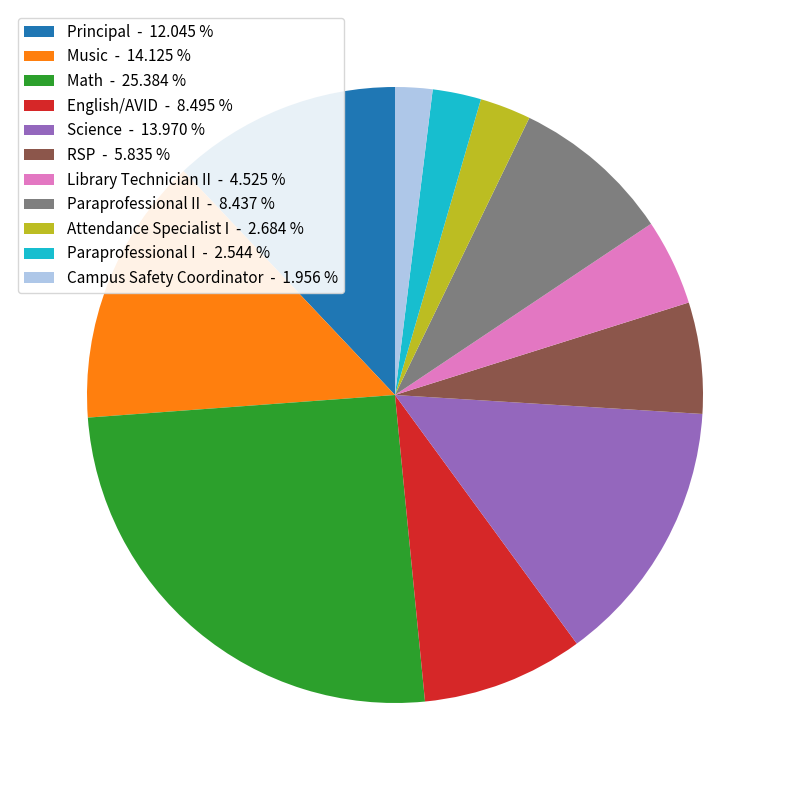

Is there a majority slice in this chart?

No